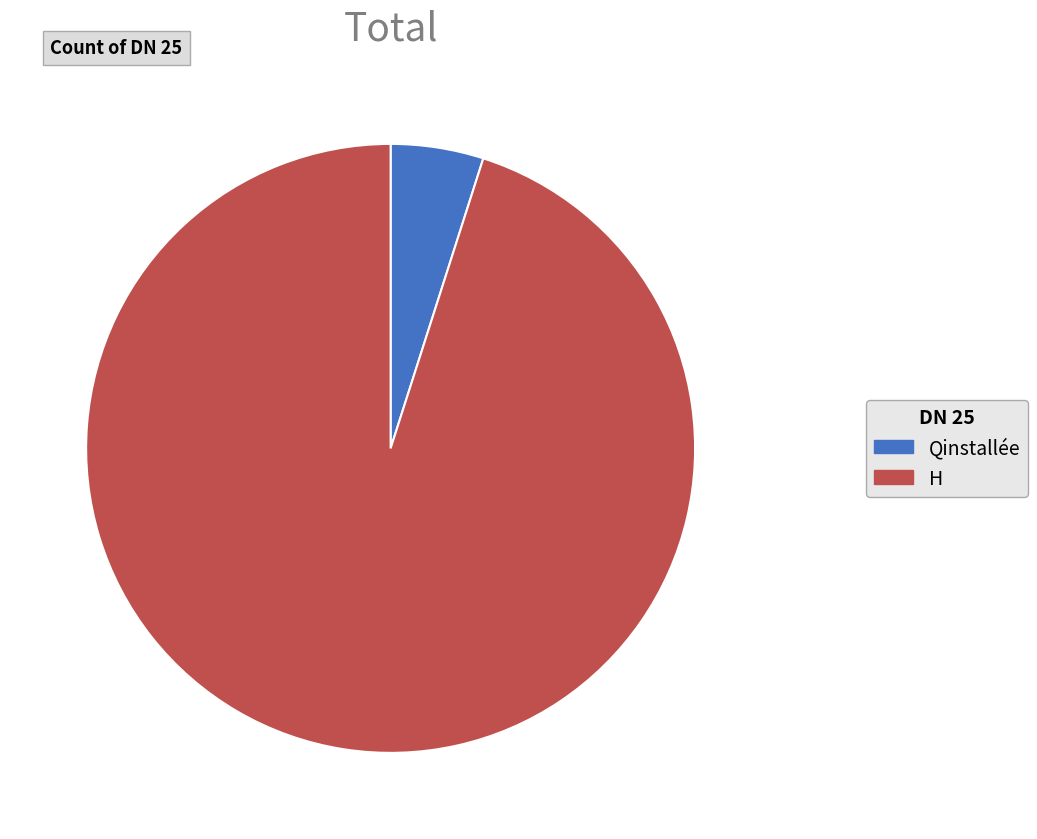

The H slice represents 95% of the pie. True or false?

True